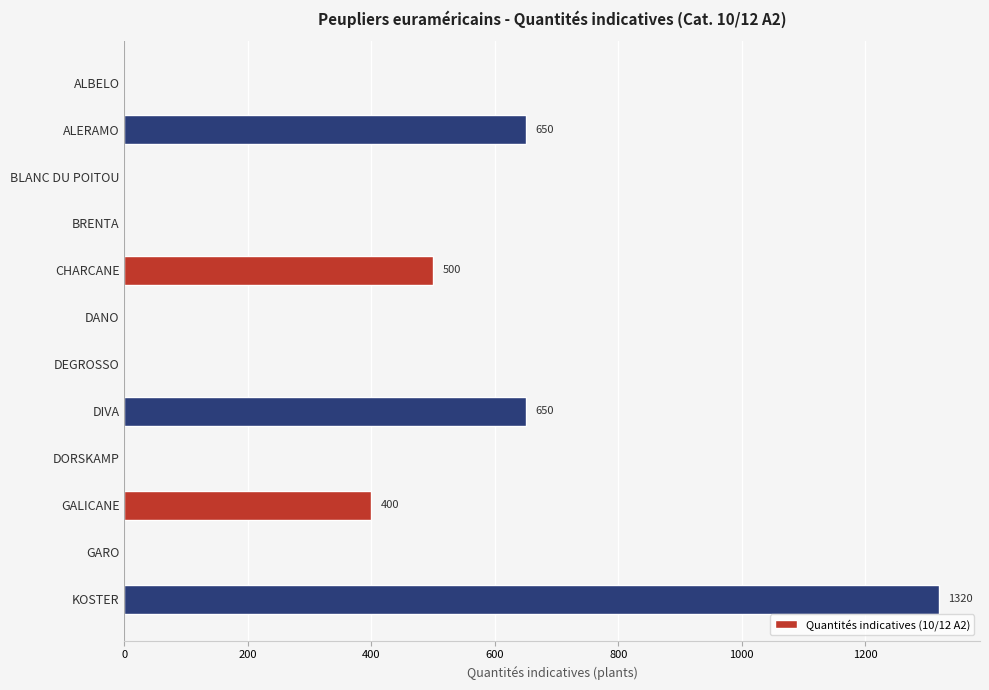

What is the sum of all values?

3520